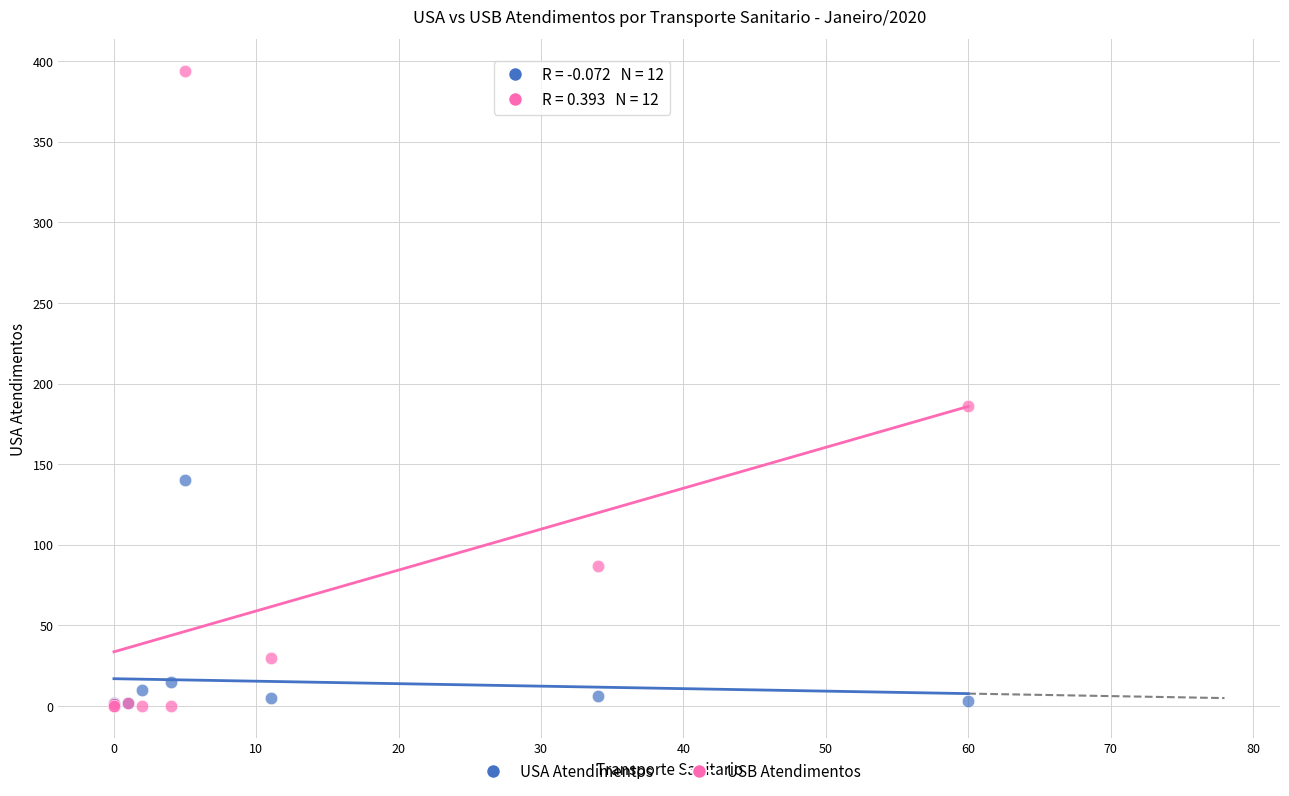

Which series reaches the maximum Y coordinate?

USB Atendimentos